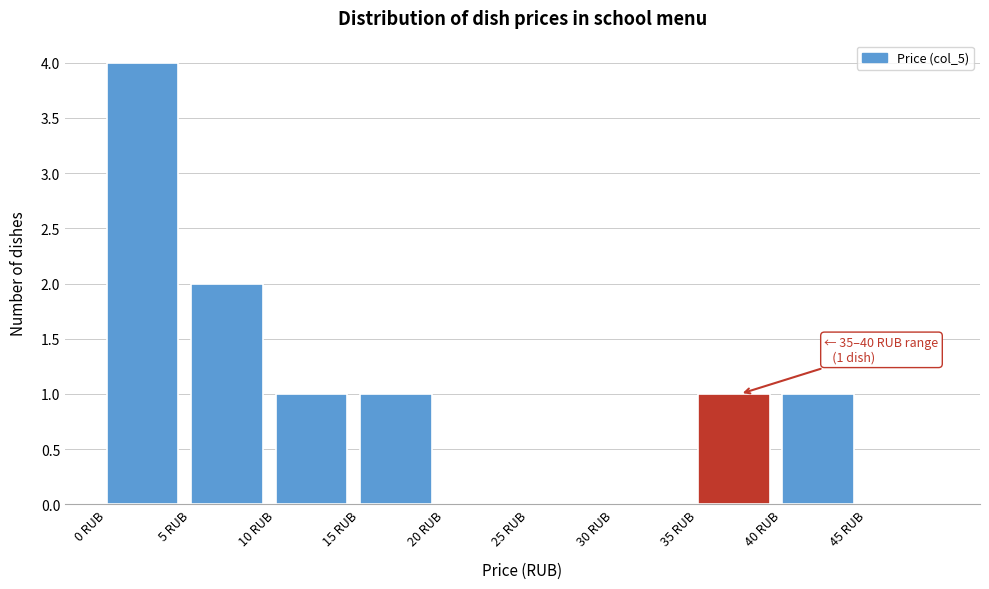

Over which range of the x-axis is the bar tallest?

0 to 5